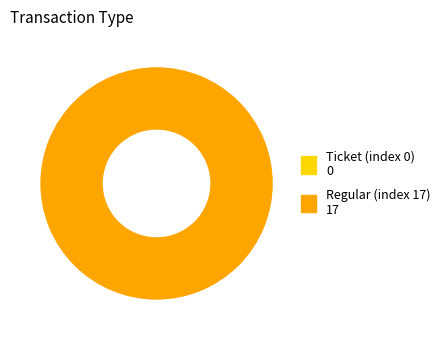

Between Ticket (index 0) and Regular (index 17), which is larger?

Regular (index 17)